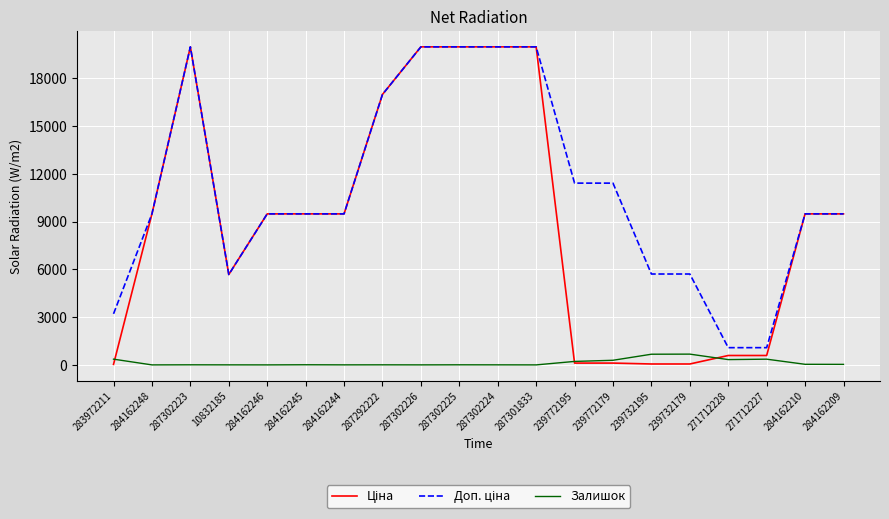

What is the greatest value displayed?

19964.2